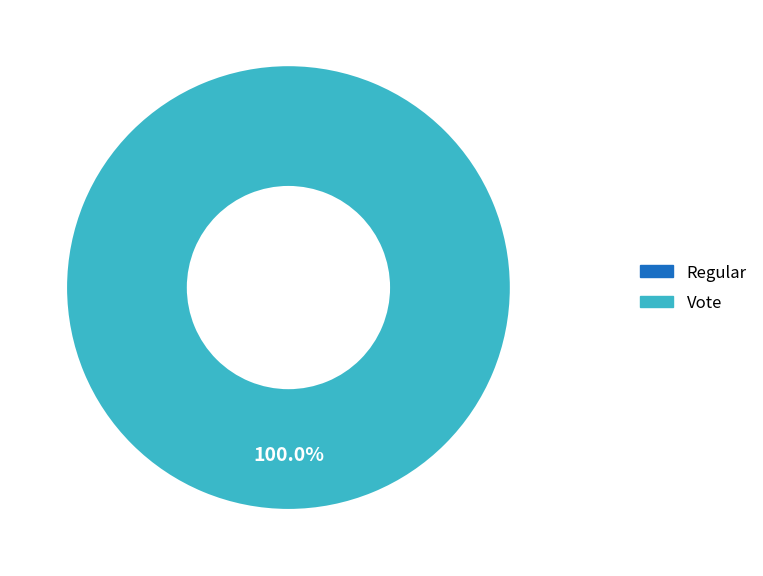

Do Regular (io_index=0) and Vote (io_index=3) together represent more than half of the pie?

Yes